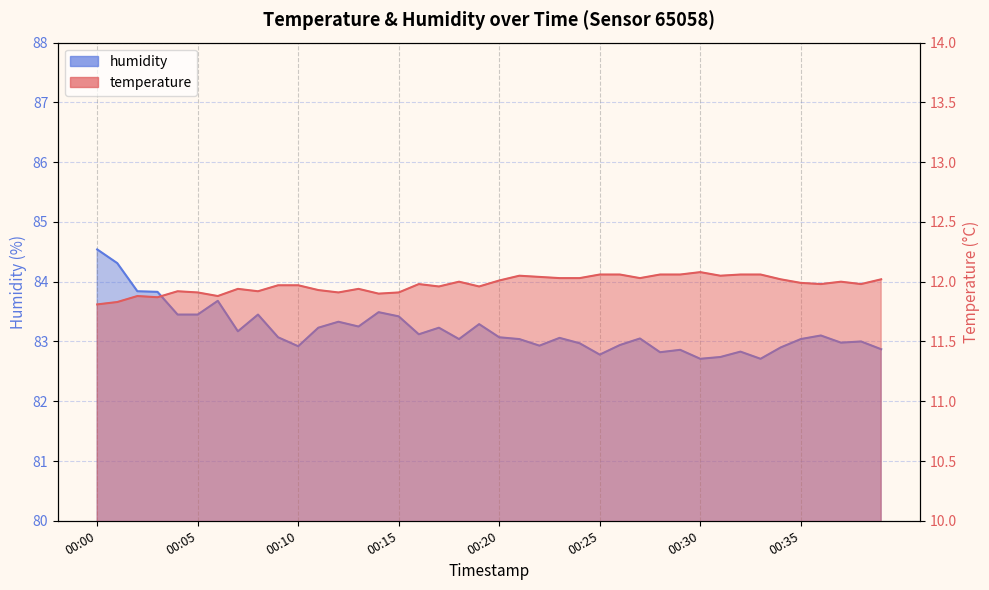

What is the difference between the second highest and minimum values in the humidity series?

1.6